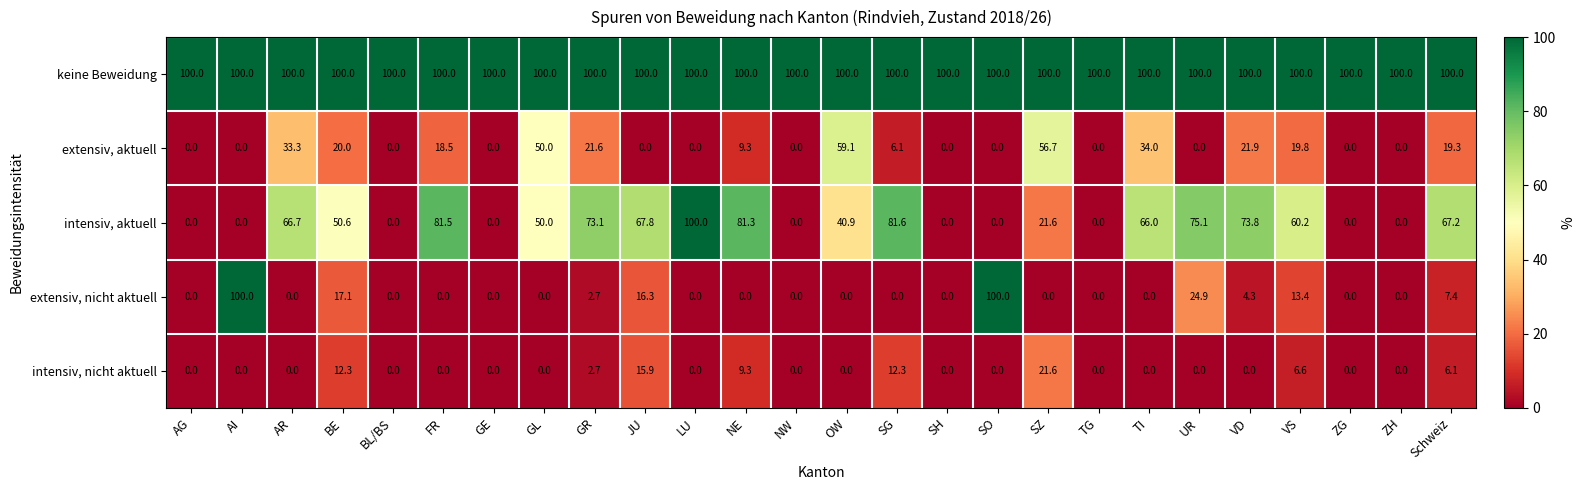

What is the difference between the intensiv, nicht aktuell values at GE and Schweiz?

6.1